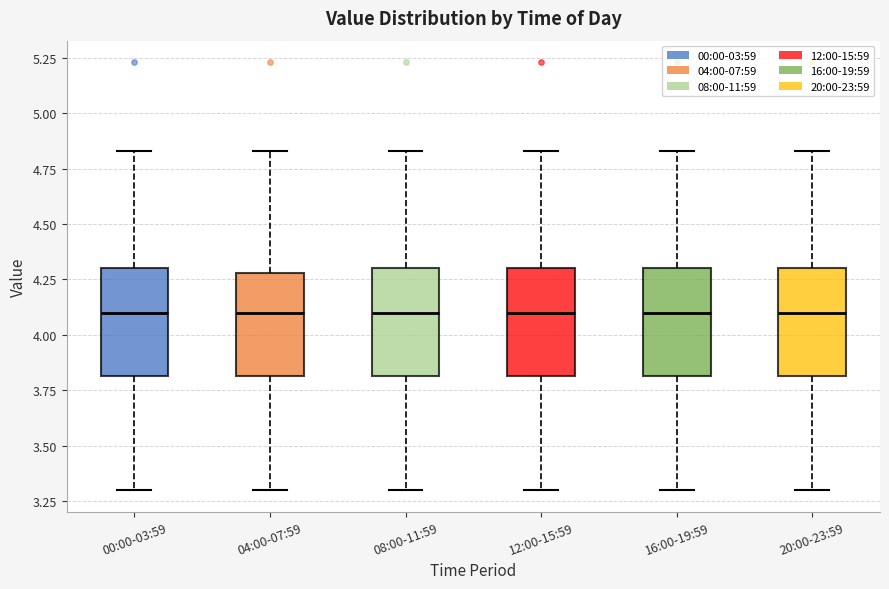

Where is the lower edge of the box for 00:00-03:59 on the y-axis? The values are not printed on the chart, so give them approximately, as read against the axis.

3.80